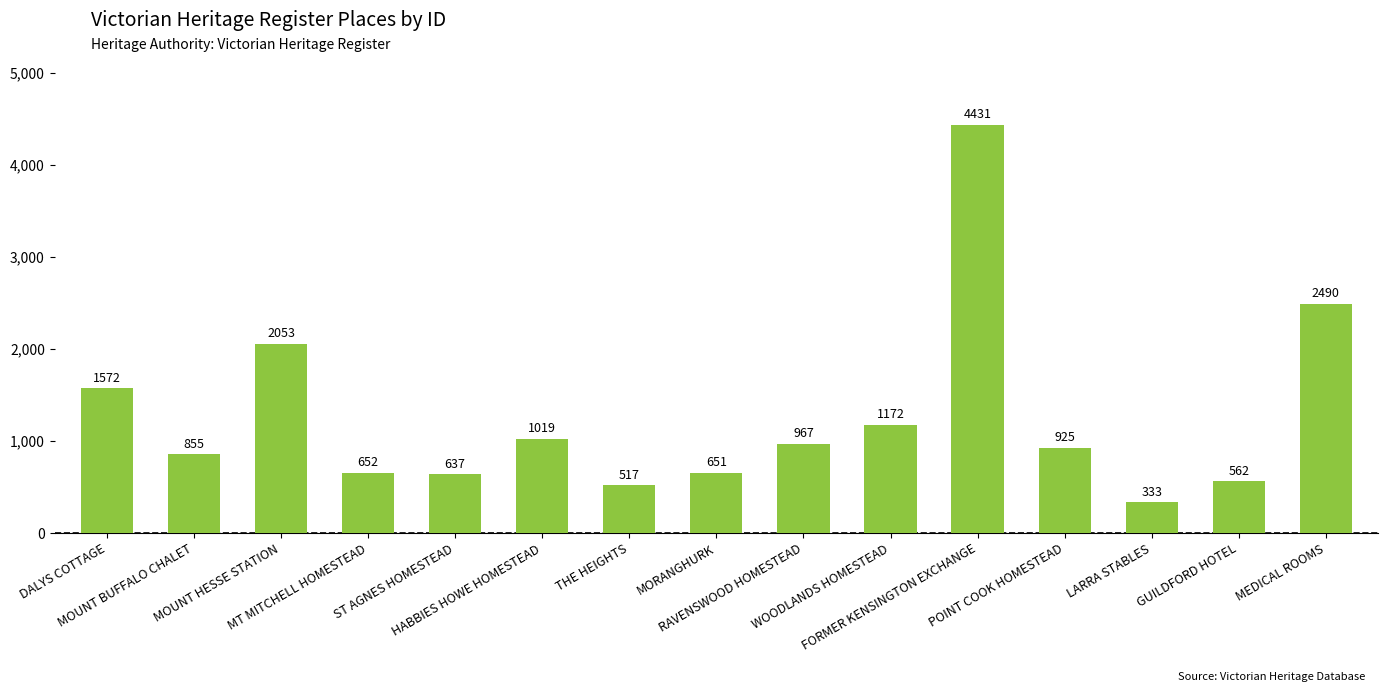

Approximately how many times larger is the value at THE HEIGHTS compared to ST AGNES HOMESTEAD?

0.8